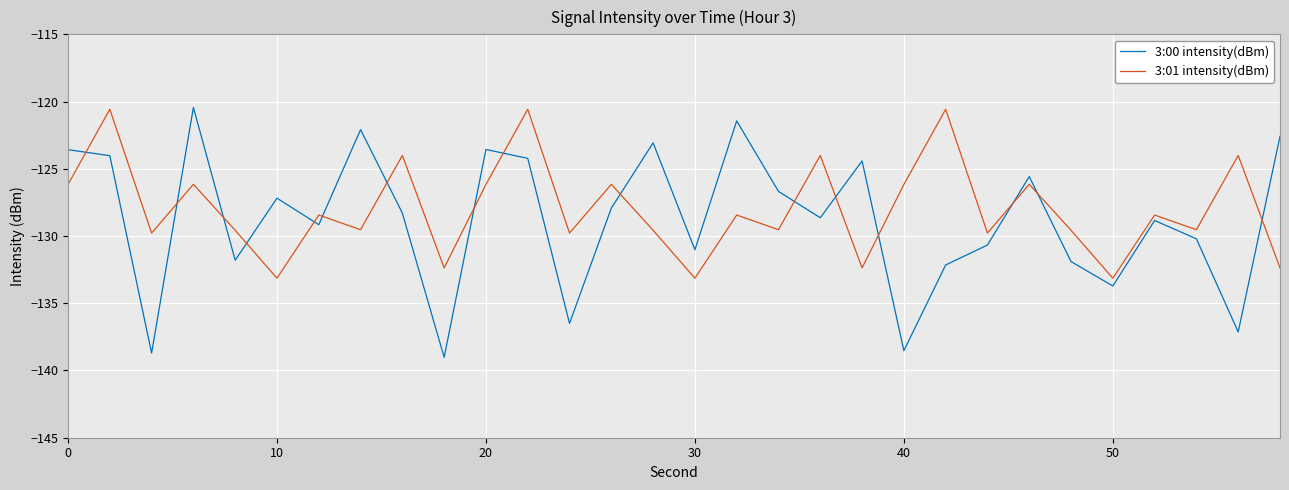

True or false: 3:01 intensity(dBm) and 3:00 intensity(dBm) intersect in this chart.

True